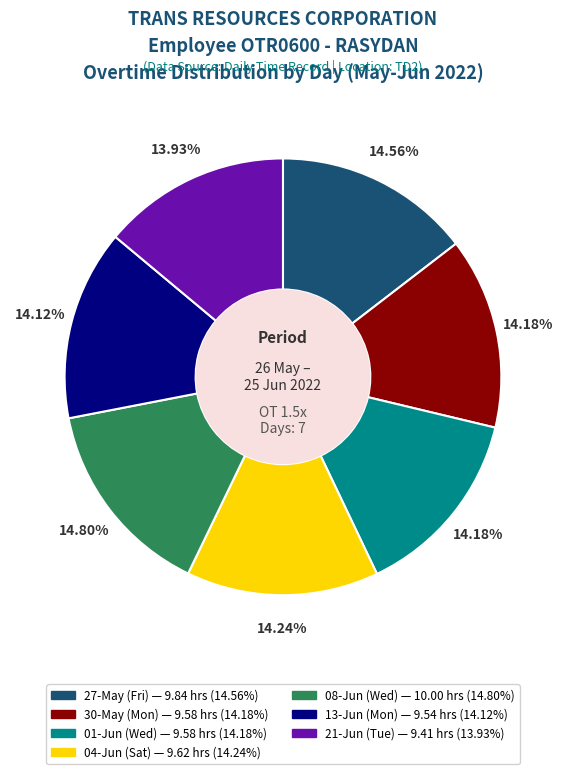

Approximately how many times larger is the value at 30-May (Mon) compared to 08-Jun (Wed)?

1.0